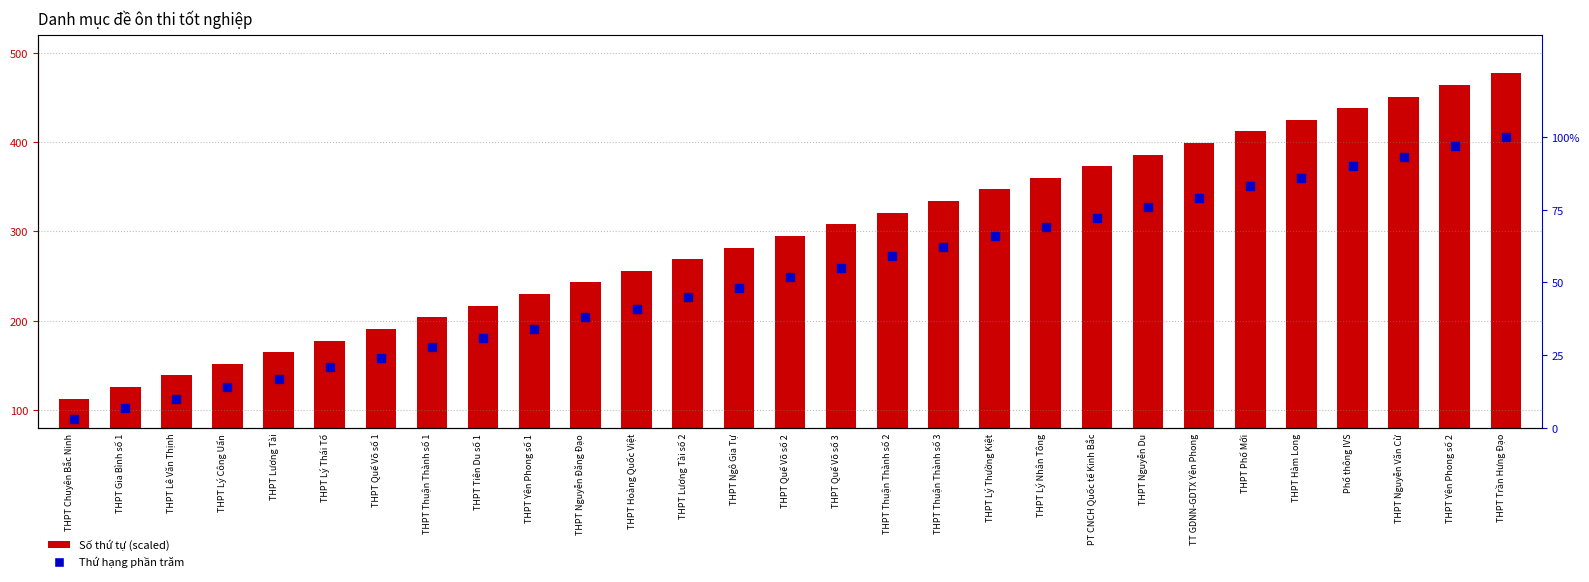

At how many categories does at least one series exceed 447?

3